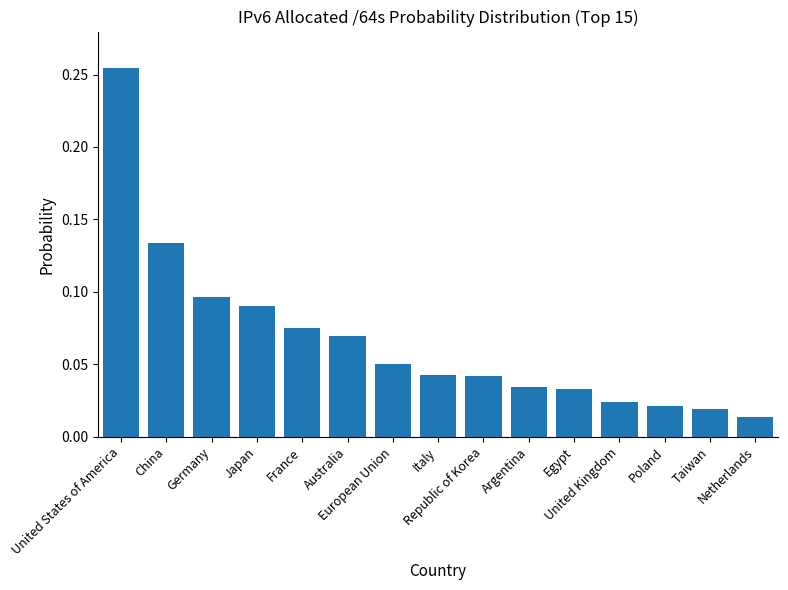

What is the sum of all values?

1.0